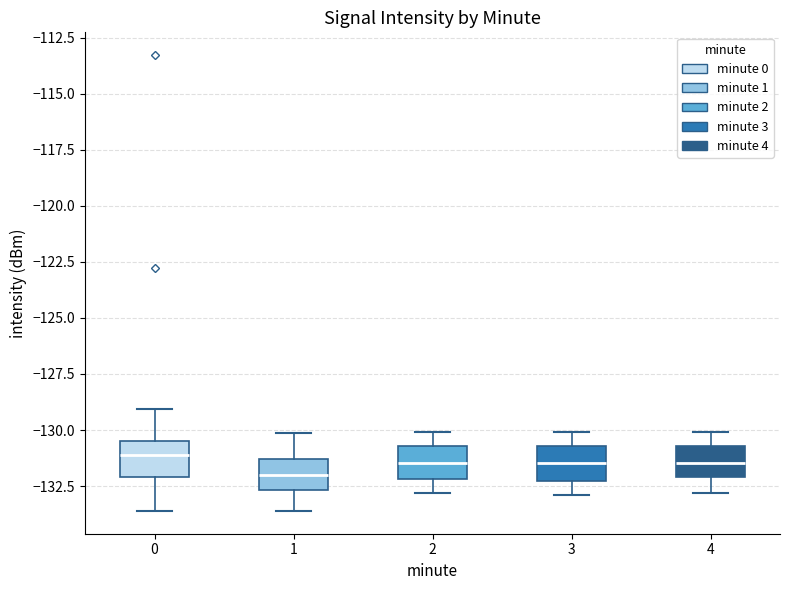

Reading left to right, transcribe this box plot: for each box, give where its median line is, the range the box spans, and where its two whiskers end, as read against the y-axis. The values are not printed on the chart, so give them approximately, as read against the axis.

0: median -131.0, box -132.0 to -130.5, whiskers -133.5 to -129.0
1: median -132.0, box -132.5 to -131.5, whiskers -133.5 to -130.0
2: median -131.5, box -132.0 to -130.5, whiskers -133.0 to -130.0
3: median -131.5, box -132.5 to -130.5, whiskers -133.0 to -130.0
4: median -131.5, box -132.0 to -130.5, whiskers -133.0 to -130.0